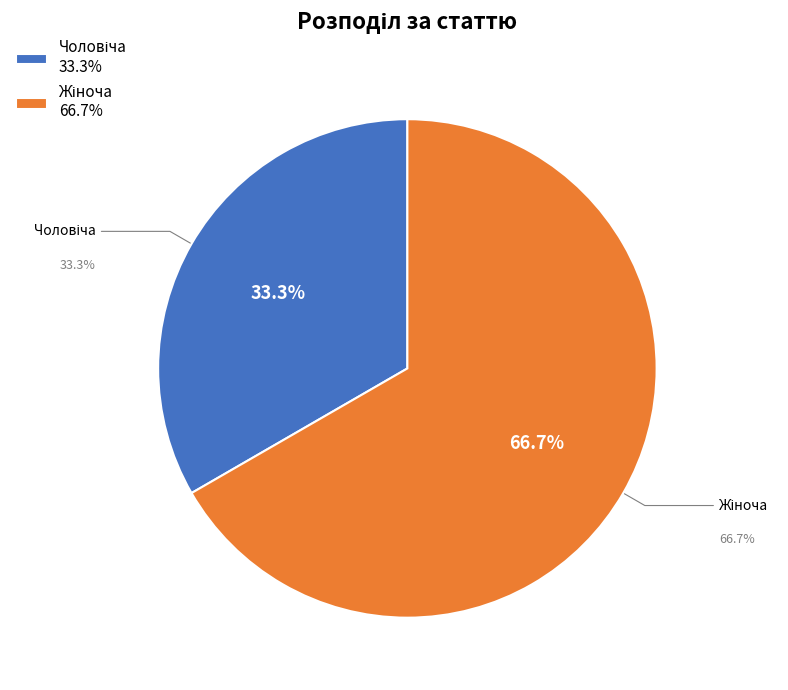

Approximately how many times larger is the value at Чоловіча compared to Жіноча?

0.5